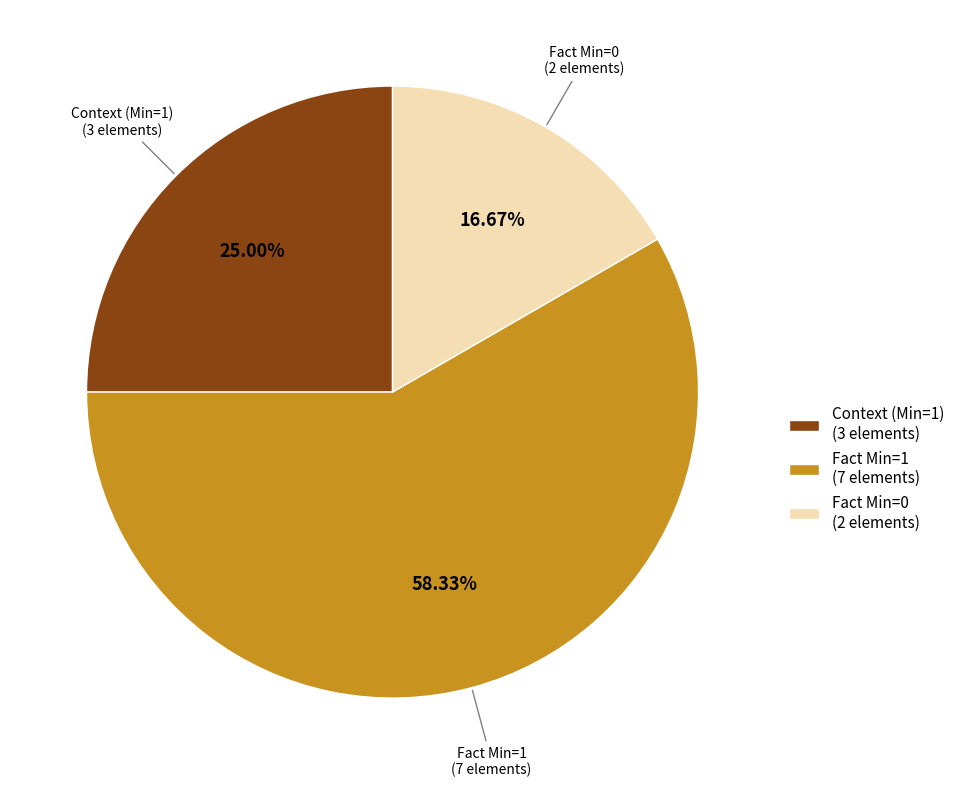

Between Fact Min=0 and Context (Min=1), which is larger?

Context (Min=1)